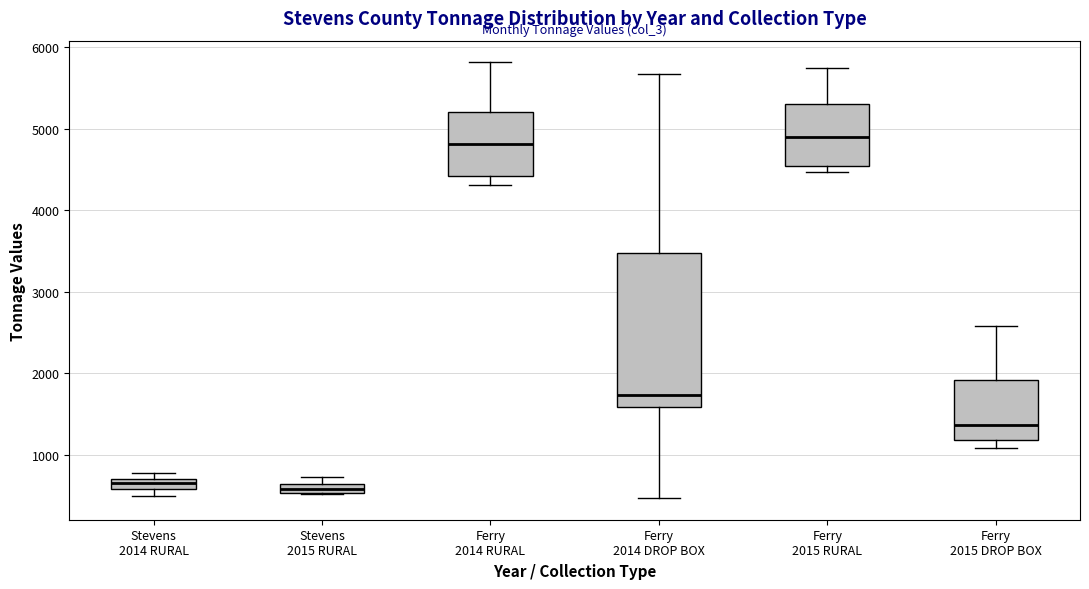

Where is the upper edge of the box for Stevens 2014 RURAL on the y-axis? The values are not printed on the chart, so give them approximately, as read against the axis.

700